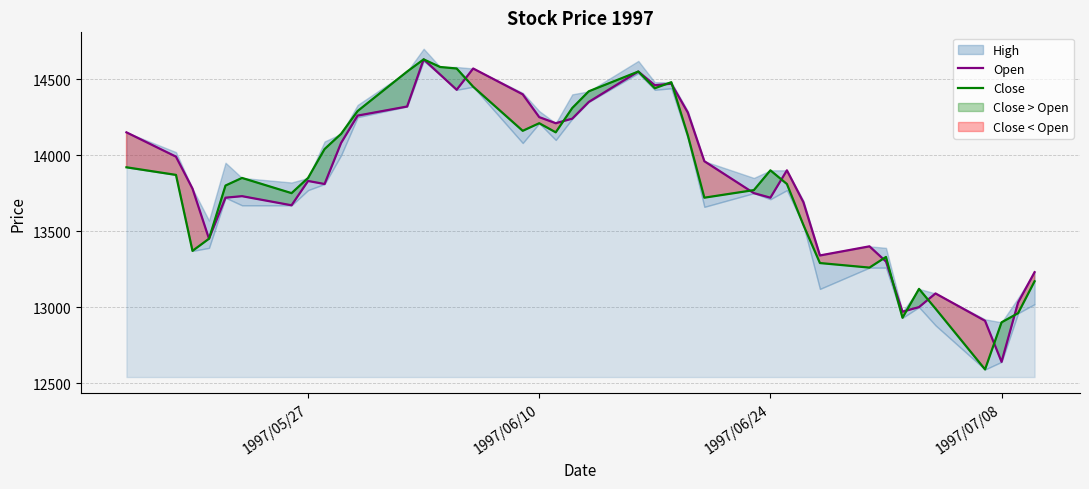

What is the approximate value of Open at 1997/06/24?

13720